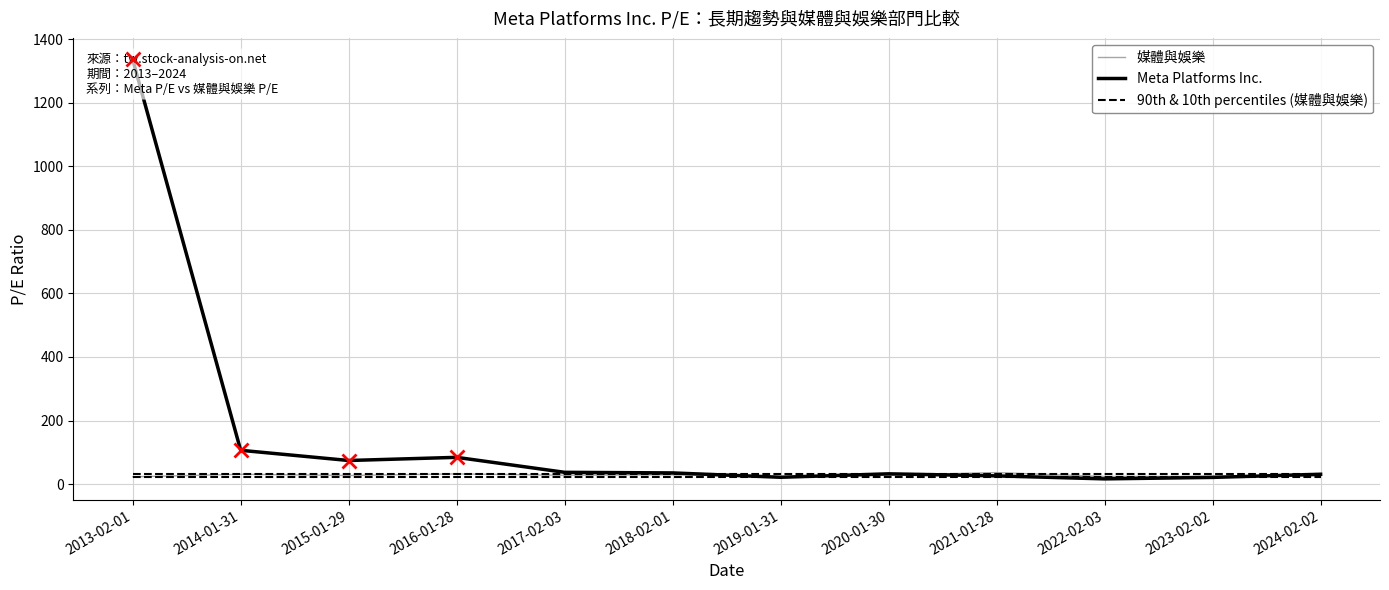

How many lines are shown in the chart?

3